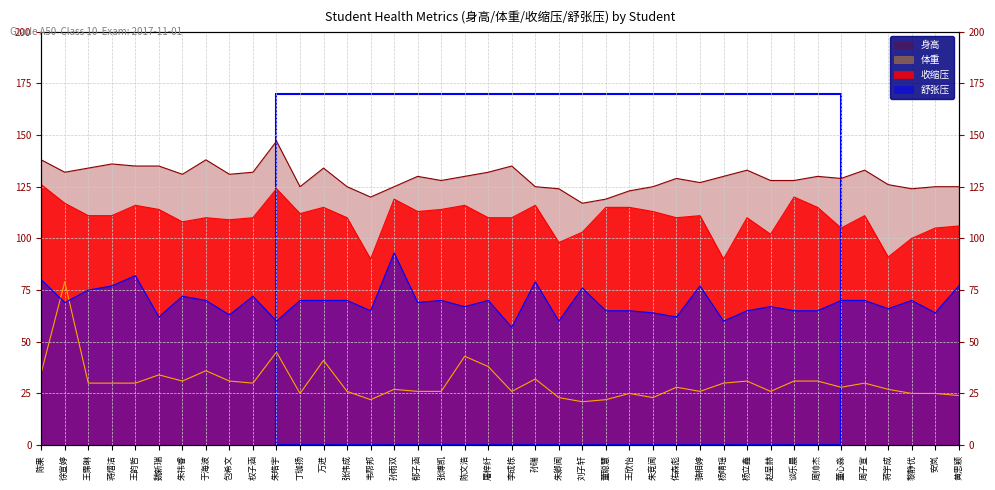

What is the smallest value displayed?

21